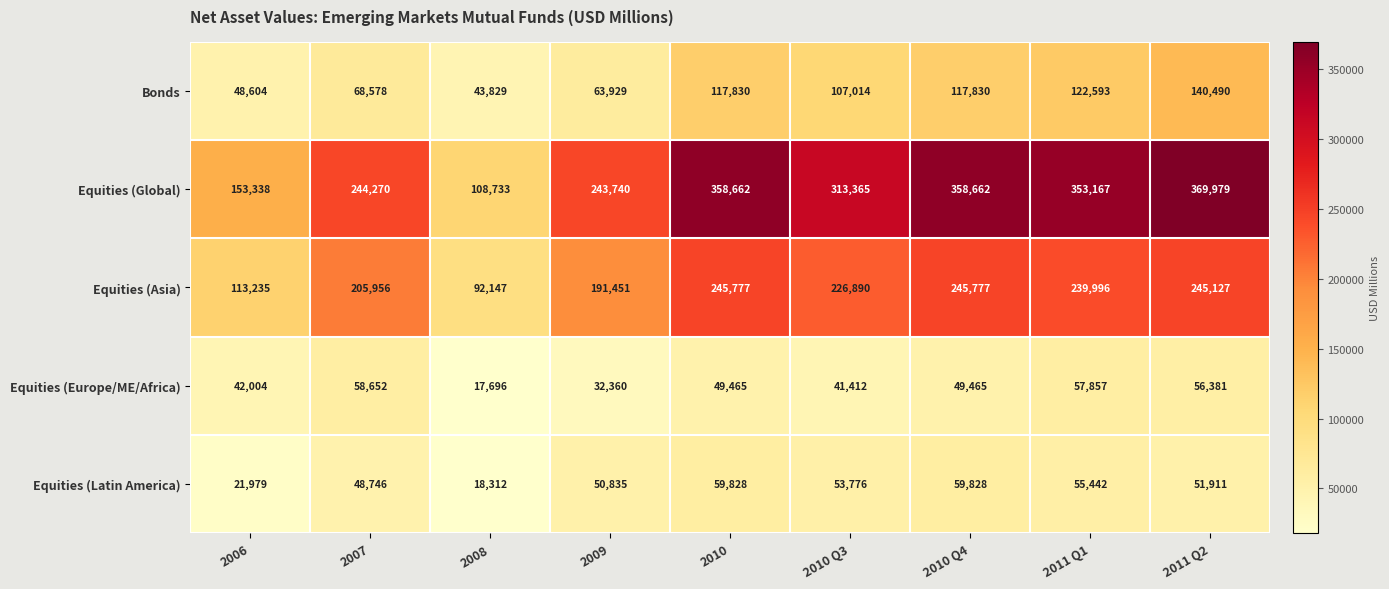

At how many categories does at least one series exceed 99381?

9